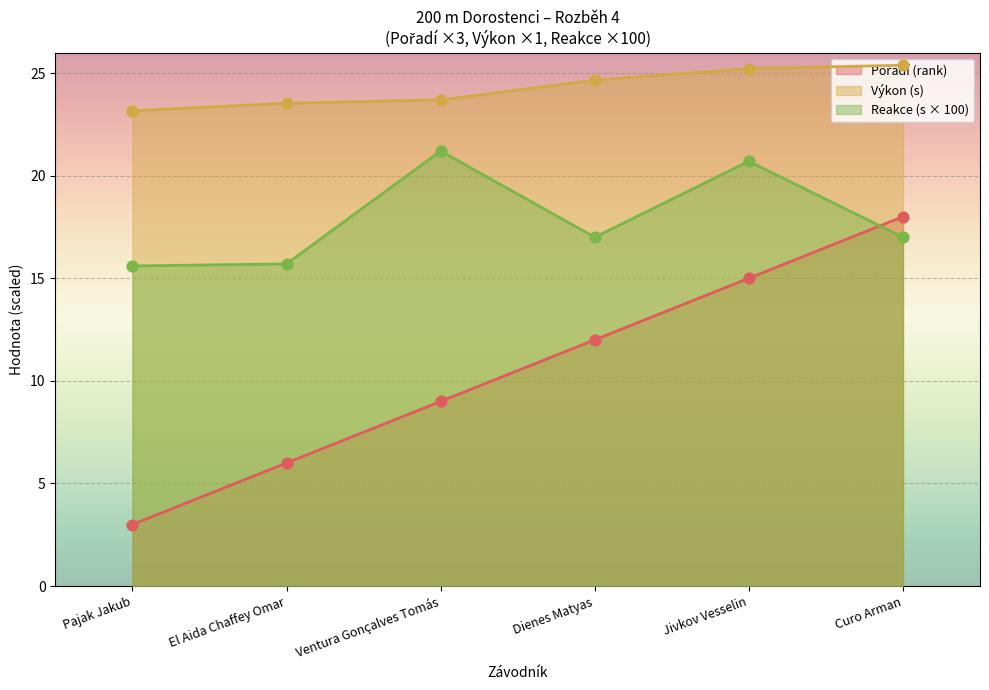

Which series reaches the maximum Y coordinate?

Výkon